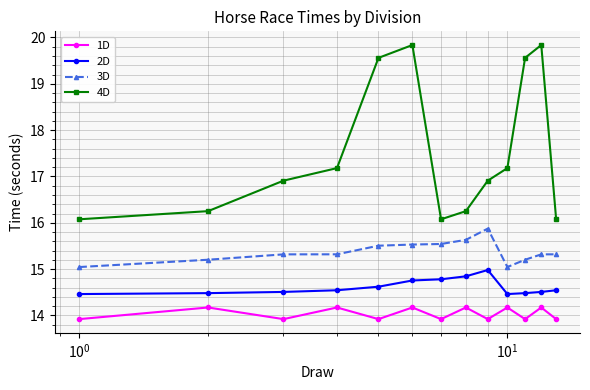

True or false: 4D and 2D intersect in this chart.

False